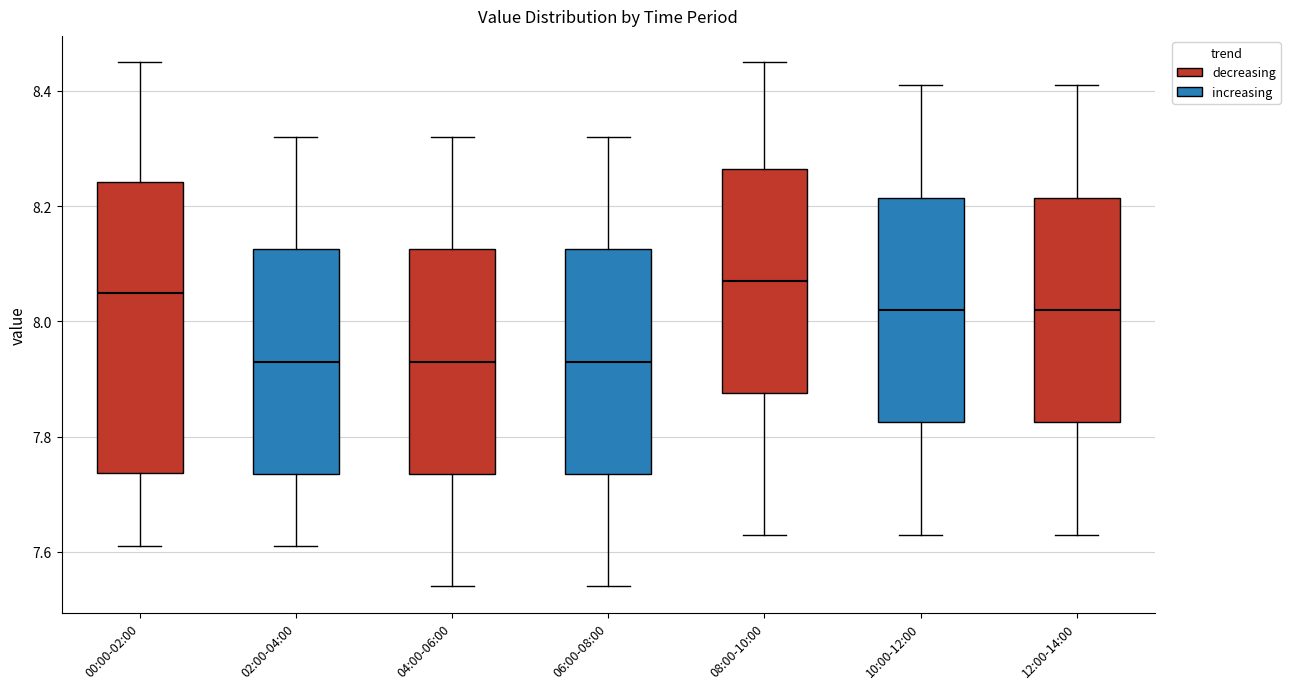

Reading left to right, read every box against the y-axis: the position of its median line, the range the box covers, and the ends of its whiskers. The values are not printed on the chart, so give them approximately, as read against the axis.

00:00-02:00: median 8.06, box 7.74 to 8.24, whiskers 7.62 to 8.46
02:00-04:00: median 7.94, box 7.74 to 8.12, whiskers 7.62 to 8.32
04:00-06:00: median 7.94, box 7.74 to 8.12, whiskers 7.54 to 8.32
06:00-08:00: median 7.94, box 7.74 to 8.12, whiskers 7.54 to 8.32
08:00-10:00: median 8.08, box 7.88 to 8.26, whiskers 7.64 to 8.46
10:00-12:00: median 8.02, box 7.82 to 8.22, whiskers 7.64 to 8.42
12:00-14:00: median 8.02, box 7.82 to 8.22, whiskers 7.64 to 8.42